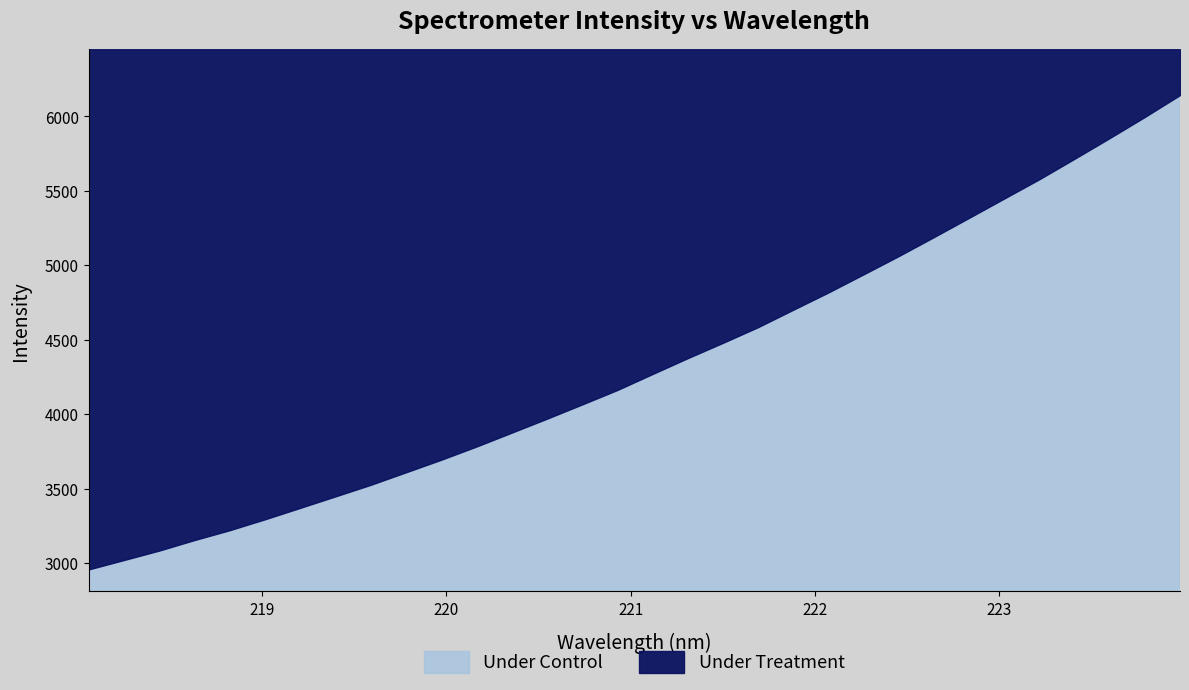

Between 218.2508 and 219.9712, which is larger?

219.9712